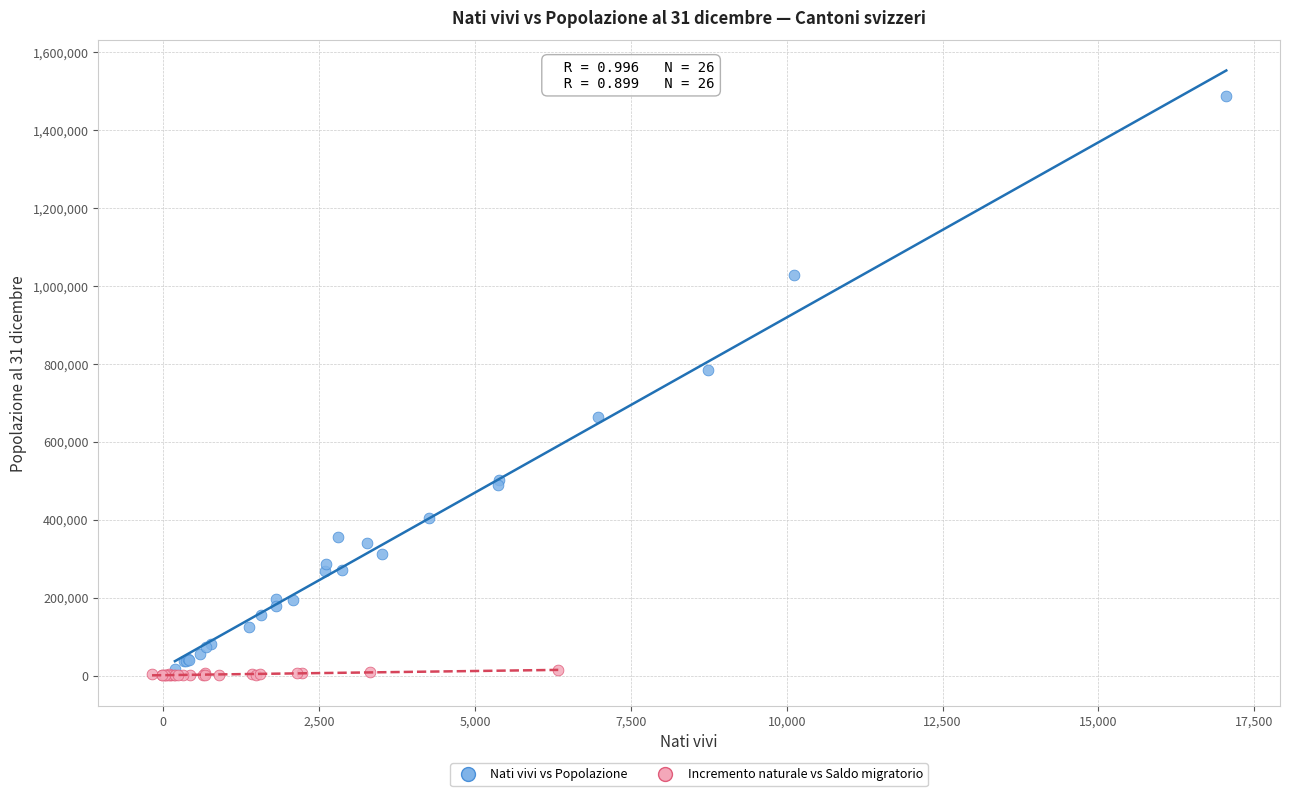

Which series has the widest spread of Y values?

Nati vivi vs Popolazione